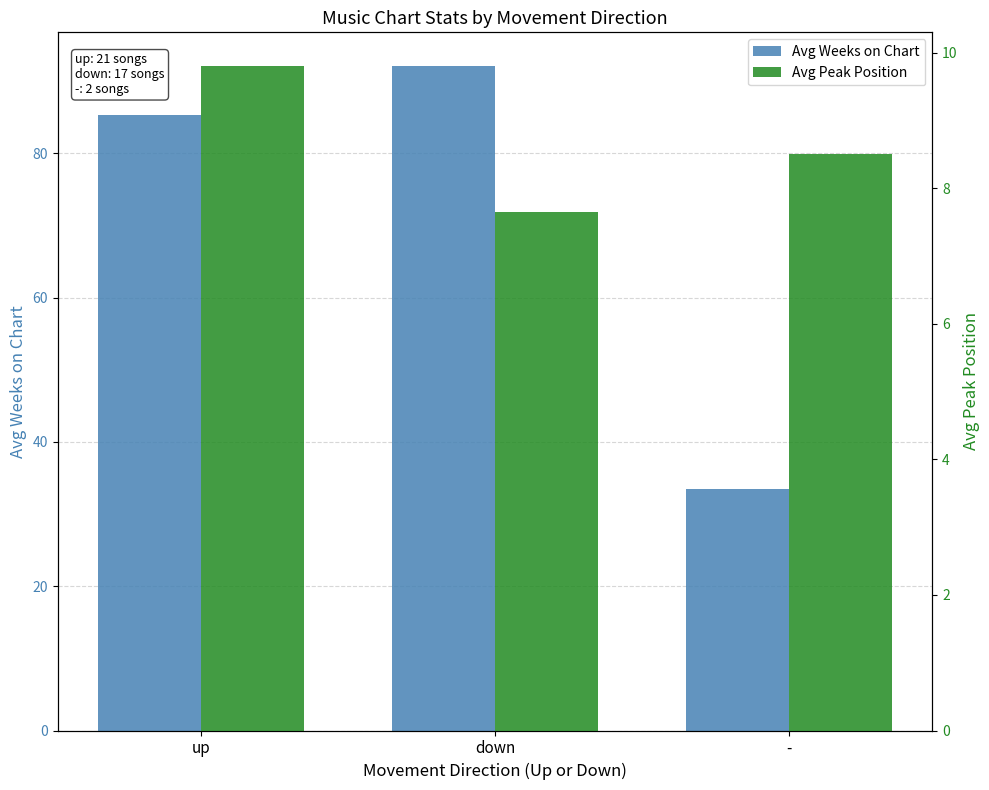

At how many categories does at least one series exceed 83?

2